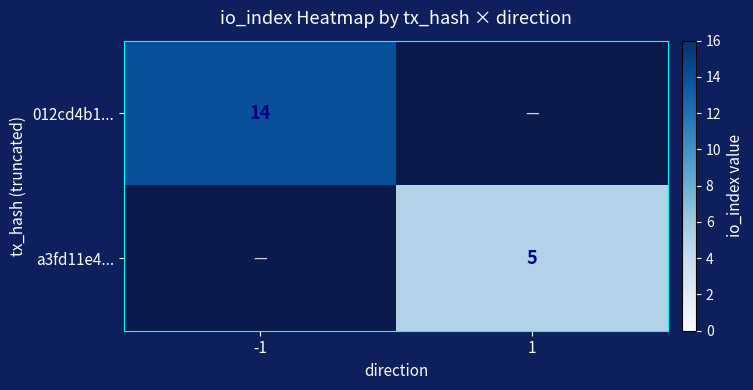

True or false: 012cd4b1... has a value of 8 at -1.

False